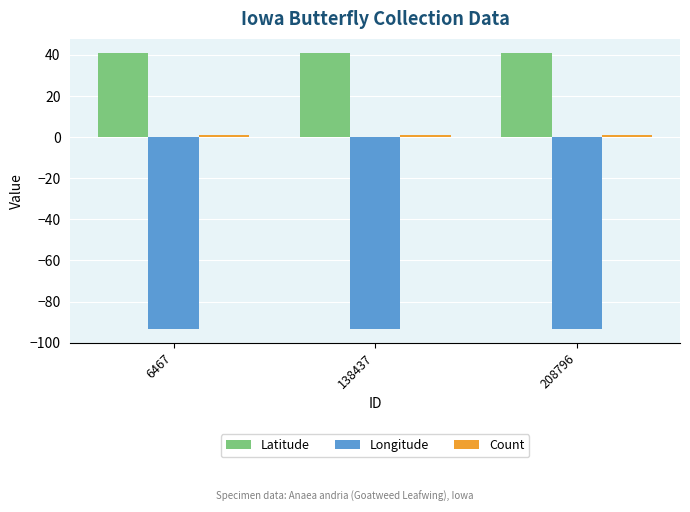

What is the lowest value of the Longitude series?

-93.3